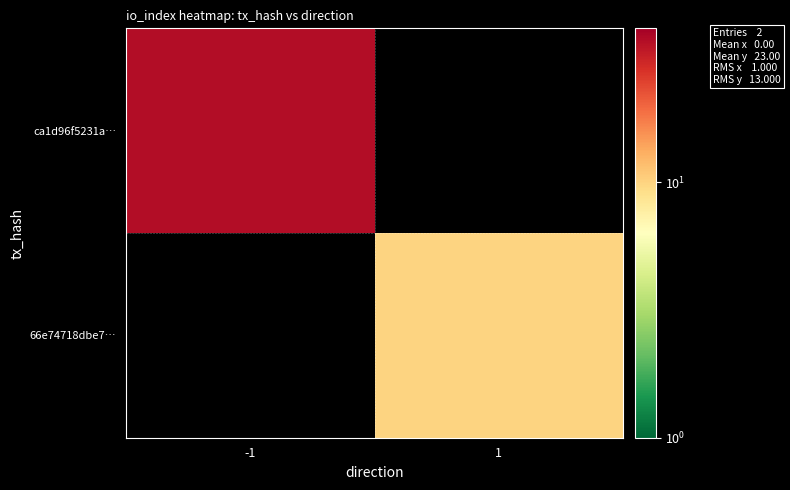

The ca1d96f5231a… series shows 19.8 at -1. True or false?

False